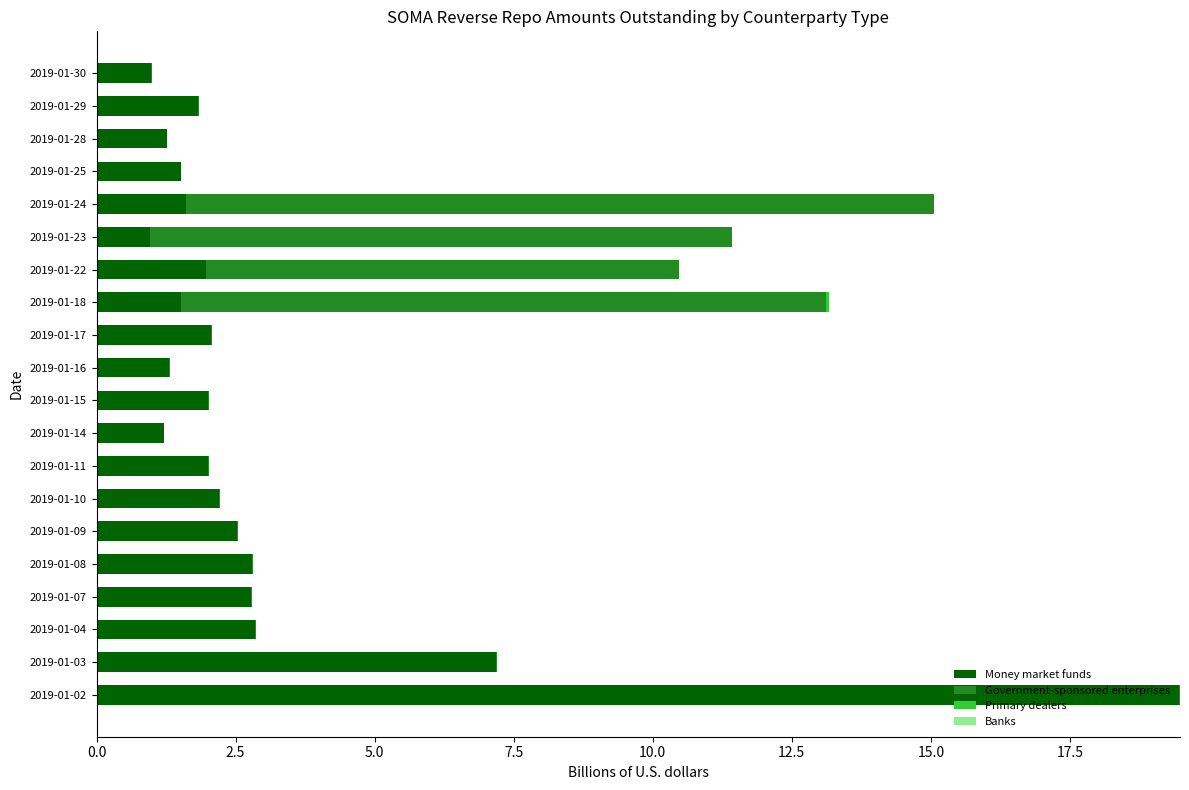

The value of Money market funds at 2019-01-16 is 1.3. True or false?

True